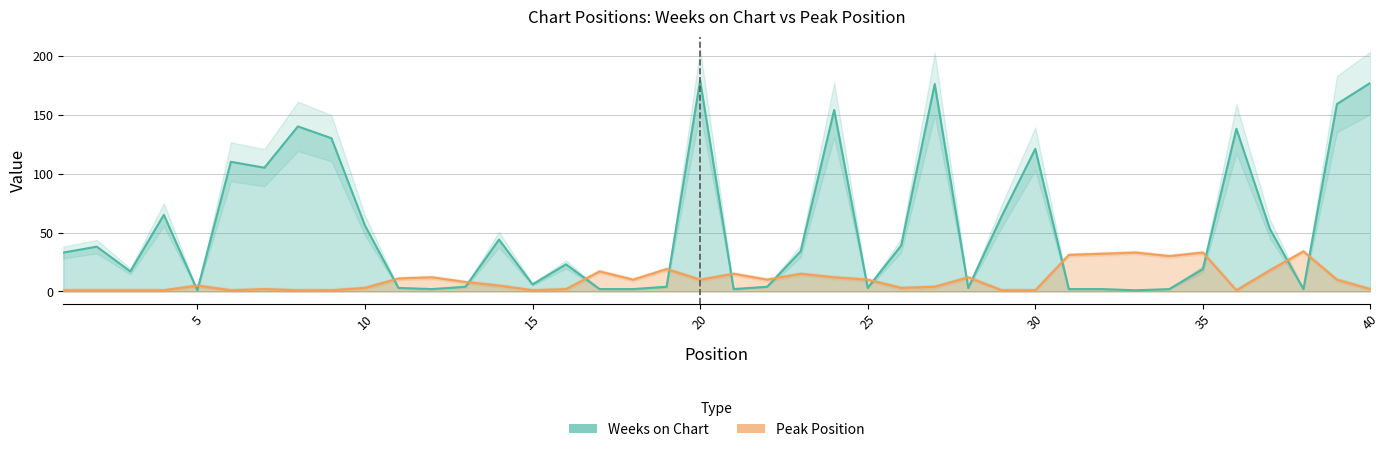

The Peak Position series shows 1 at 9. True or false?

True